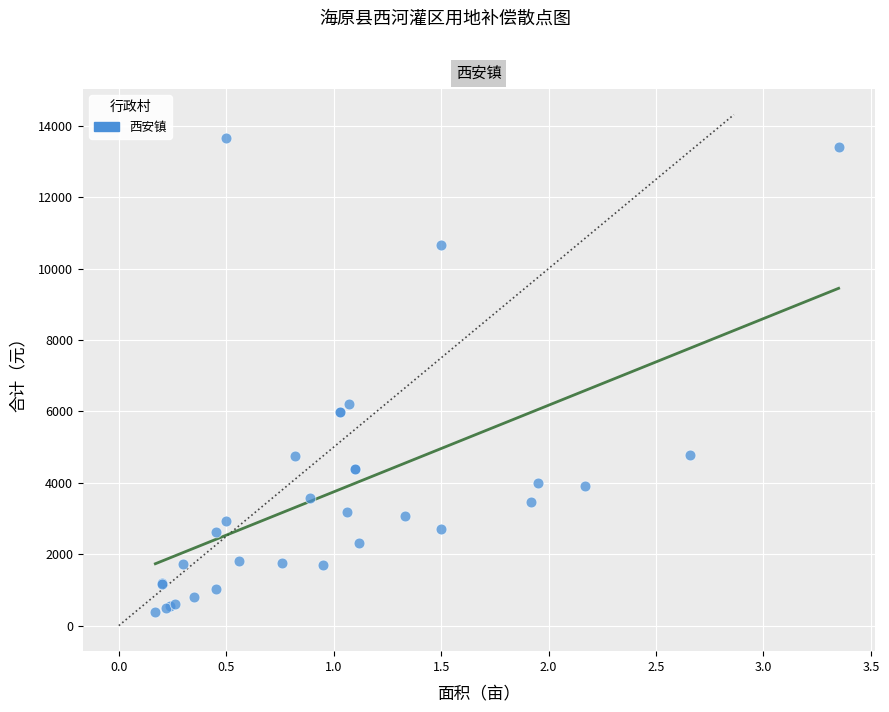

What Y value in the scatter plot is closest to 7020?

6206